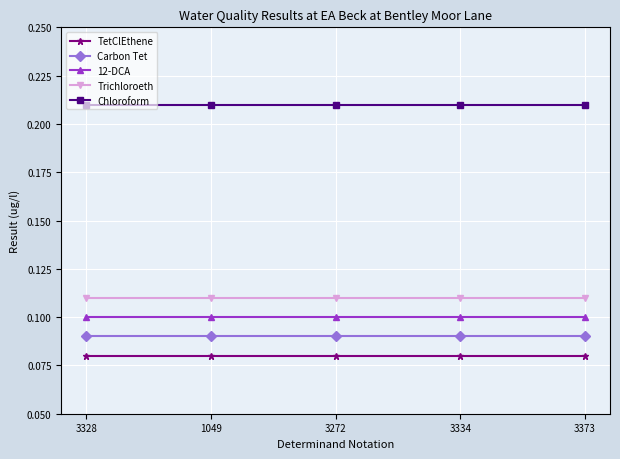

What is the sum of all TetClEthene values?

0.4